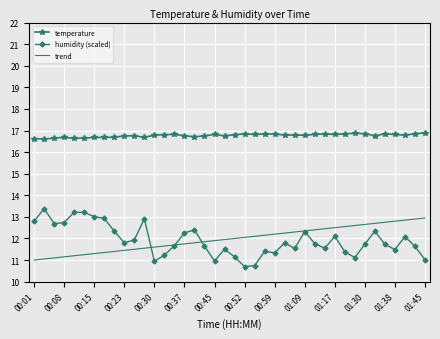

What is the greatest value displayed?

16.9